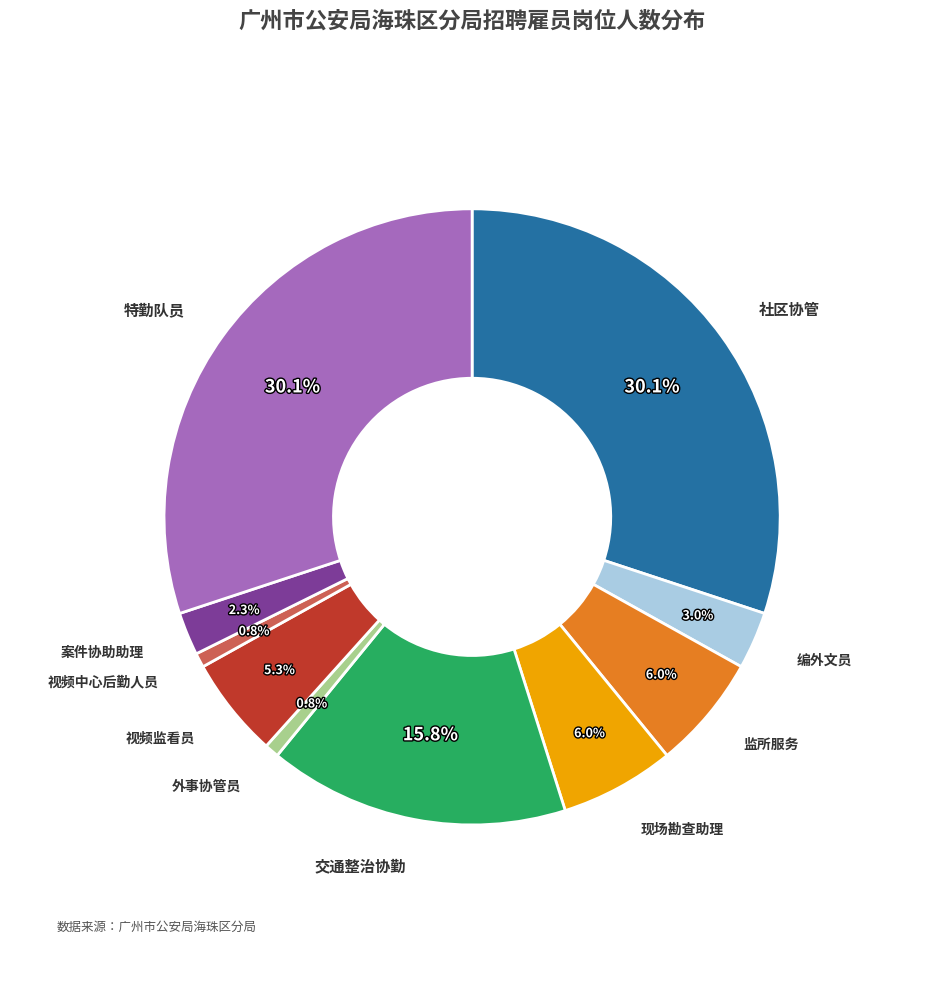

Is there a majority slice in this chart?

No